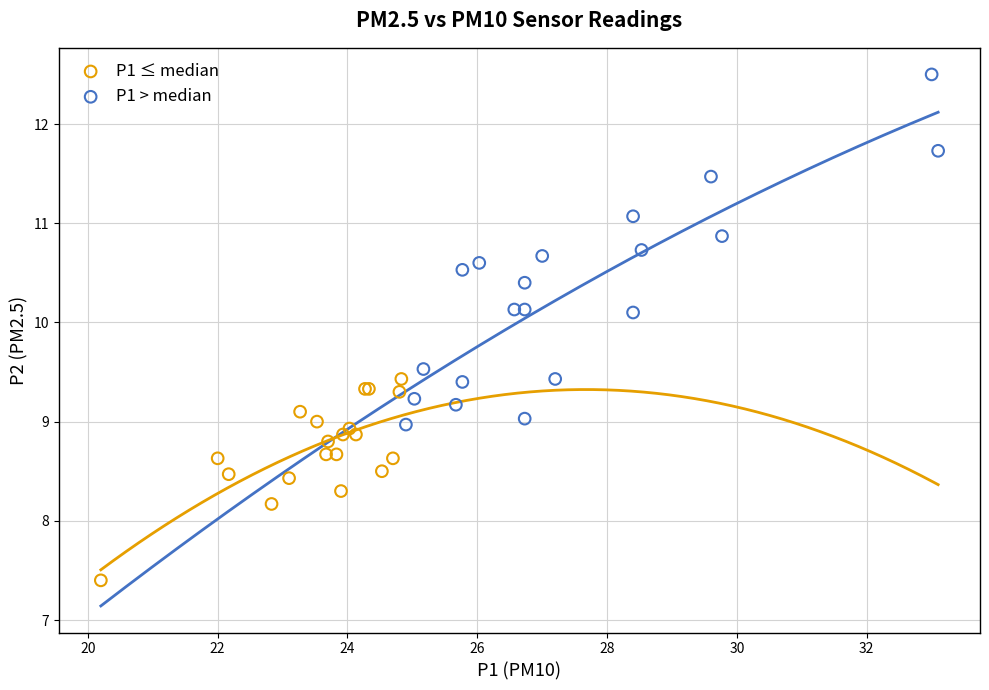

Which series reaches the maximum Y coordinate?

P1 > median